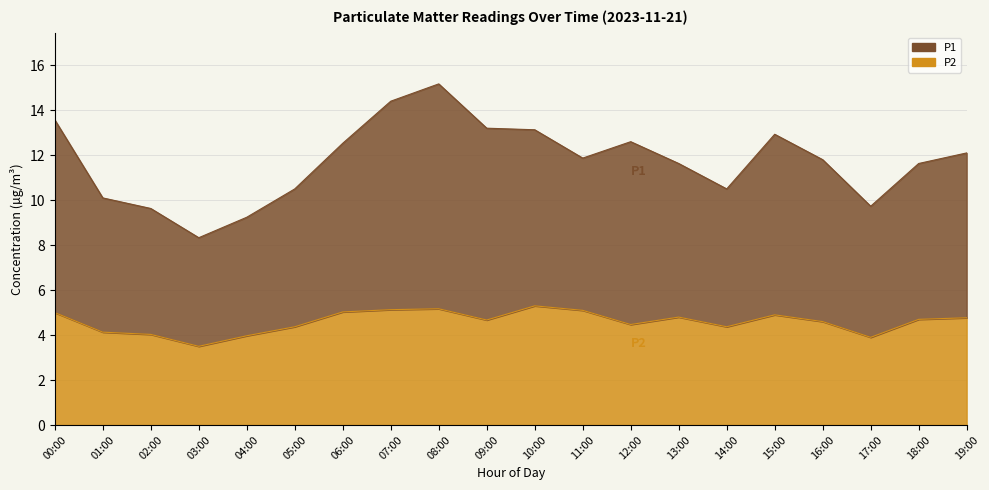

What is the average value of the P1 series?

11.7